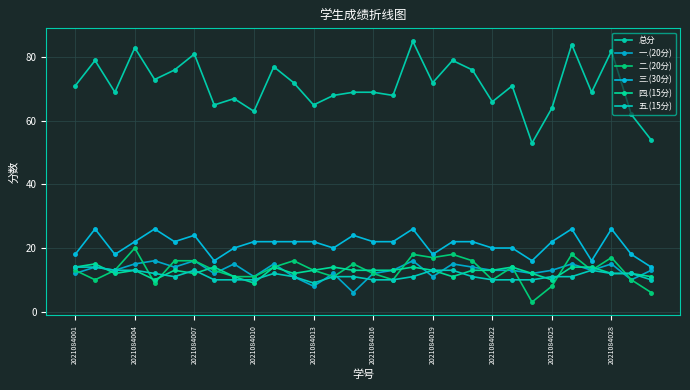

What is the value of the 总分 point at the 12th from the left?

72